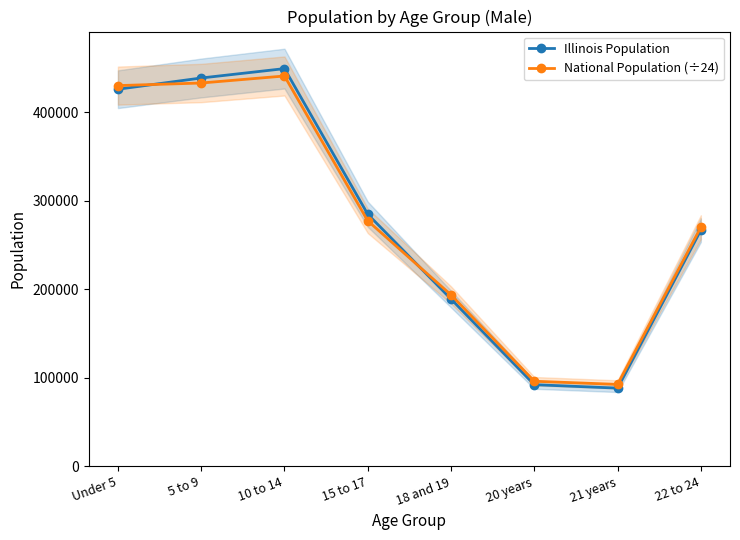

What is the total value across all series at Under 5?

855869.1